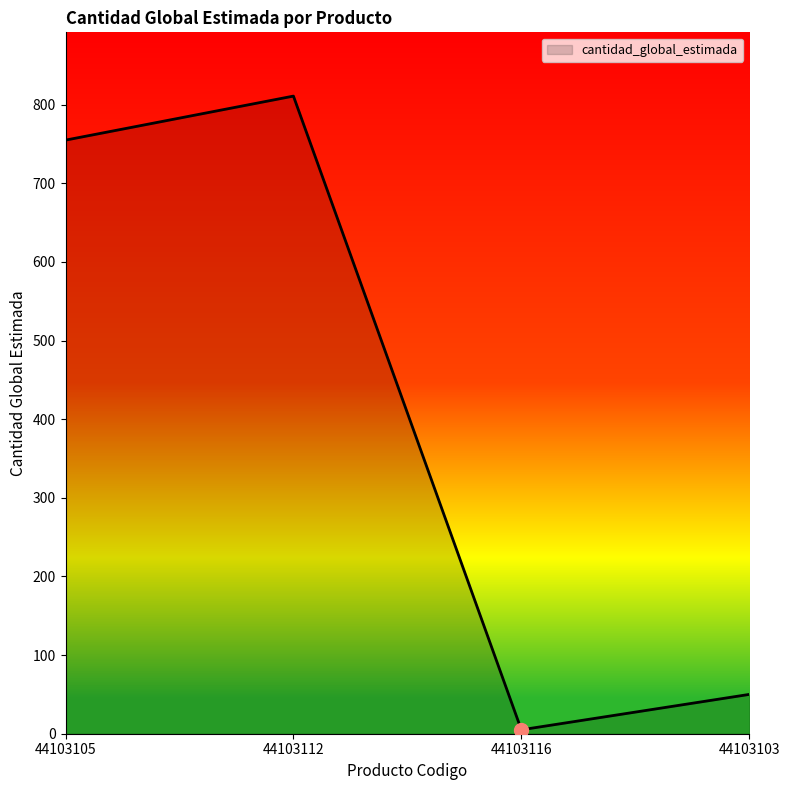

Reading right to left, extract all data points from this chart.

50	5	811	755